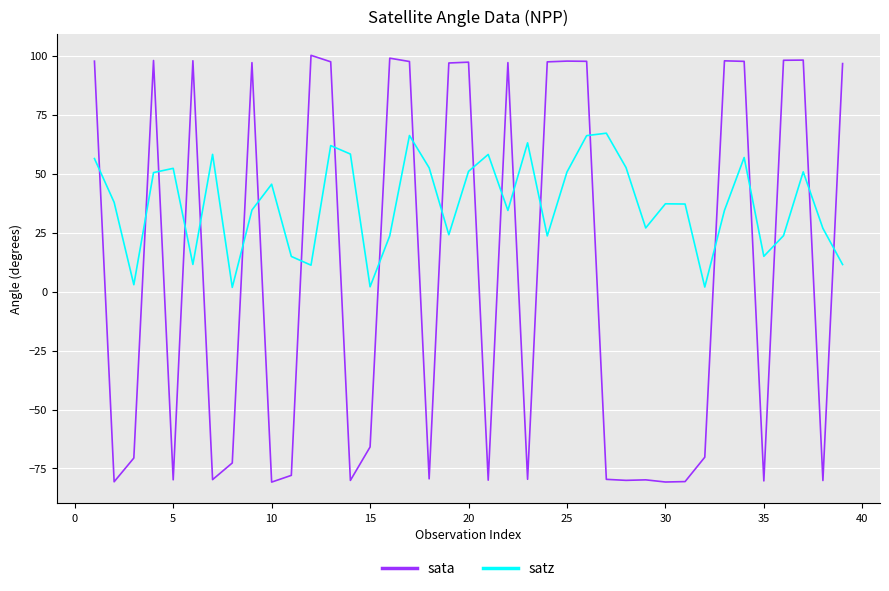

List the series in order of their overall mean, lowest first.

sata, satz